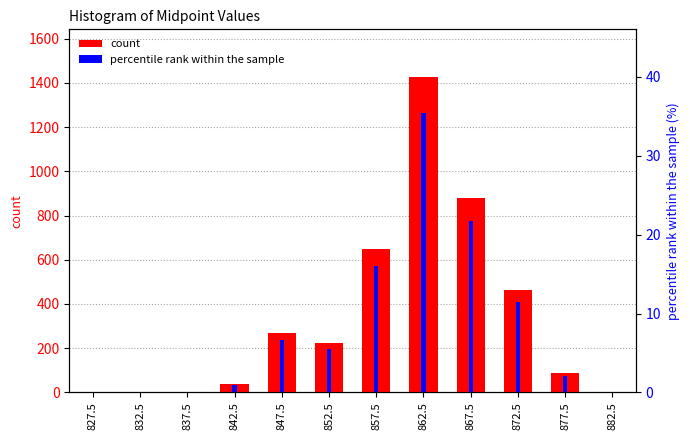

Which series has the largest range (max minus min)?

count